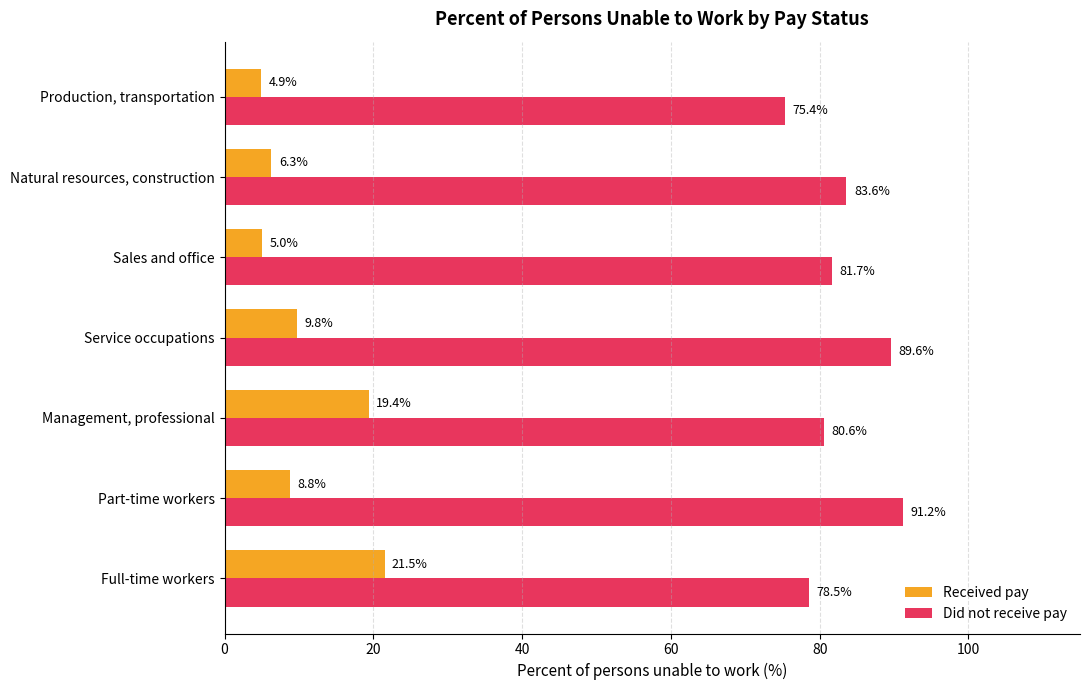

What is the sum of all Received pay values?

75.7